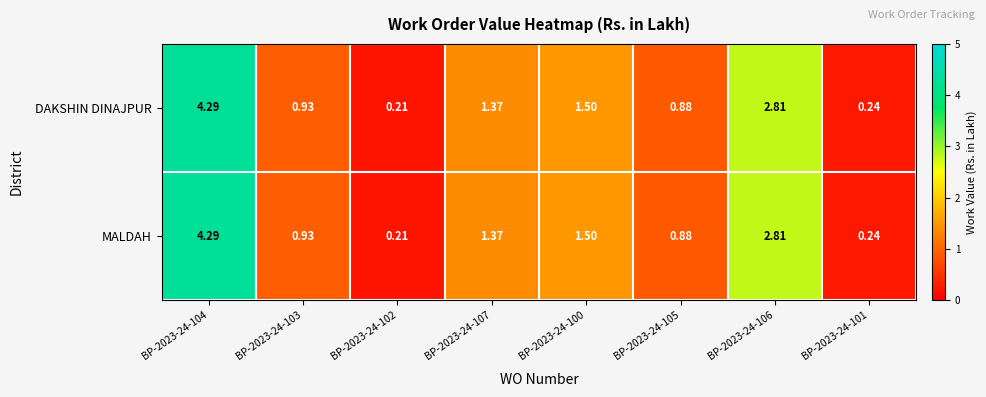

Is the value of MALDAH at BP-2023-24-104 greater than the value of DAKSHIN DINAJPUR at BP-2023-24-106?

Yes